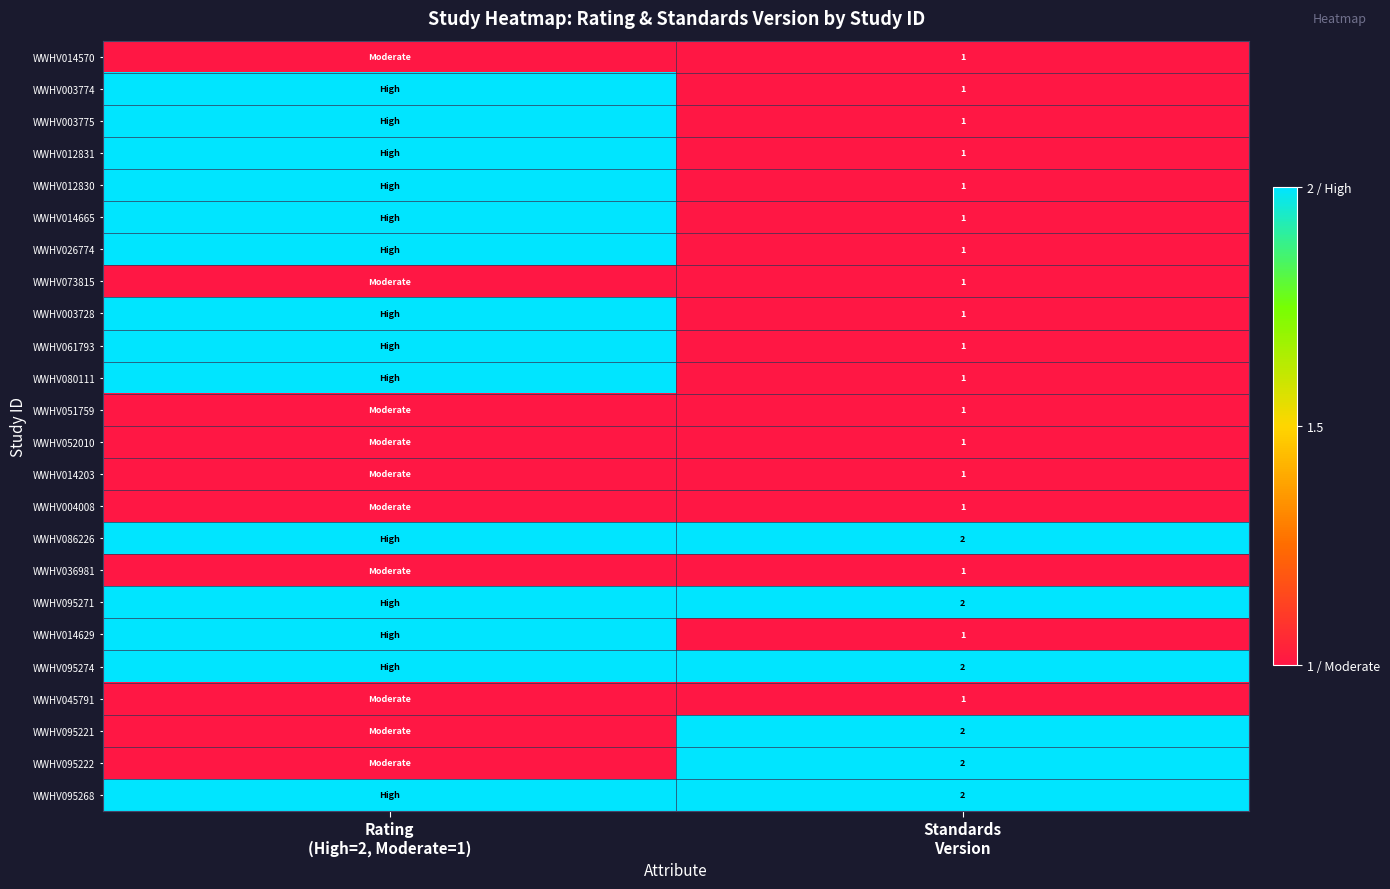

What is the maximum value for WWHV003774?

2